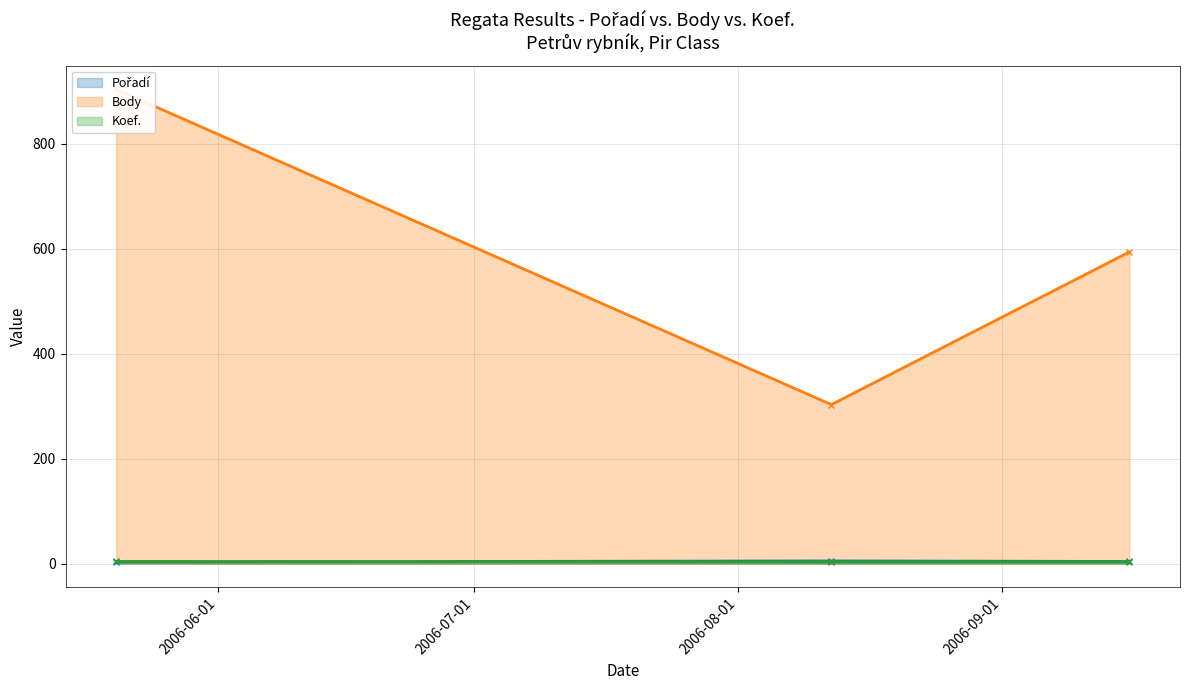

What is the value of the Pořadí point at the 2nd from the left?

5